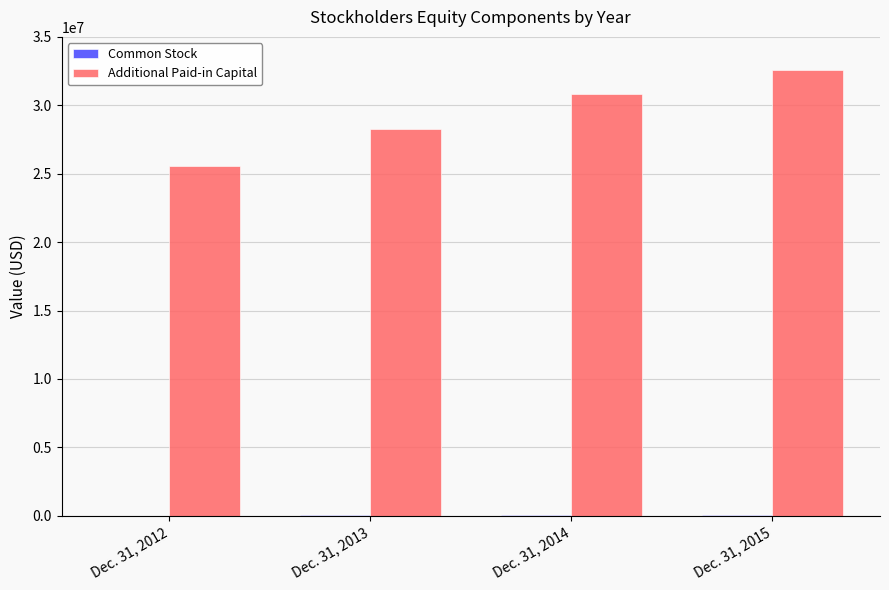

At which label is Additional Paid-in Capital closest to 29087345?

Dec. 31, 2013